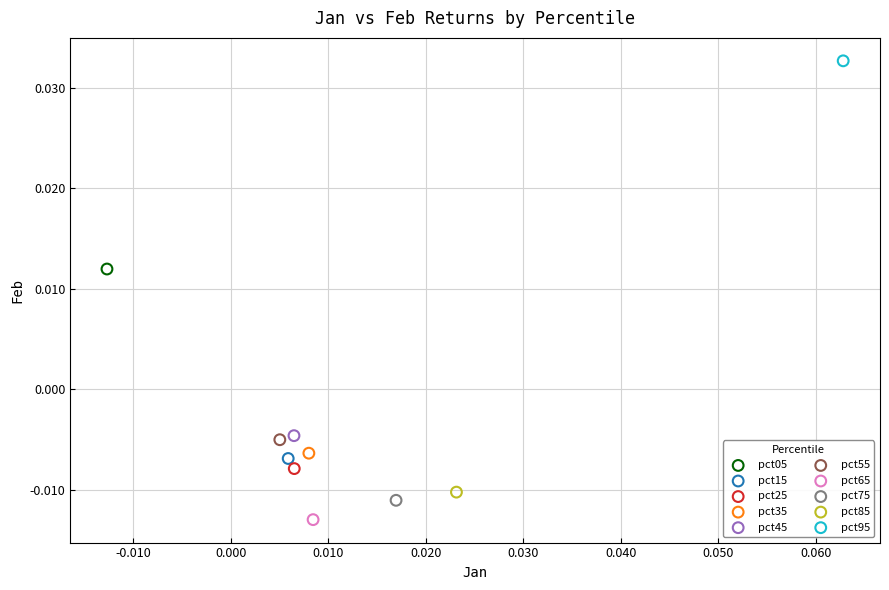

What are all the series names shown in the legend?

pct05, pct15, pct25, pct35, pct45, pct55, pct65, pct75, pct85, pct95